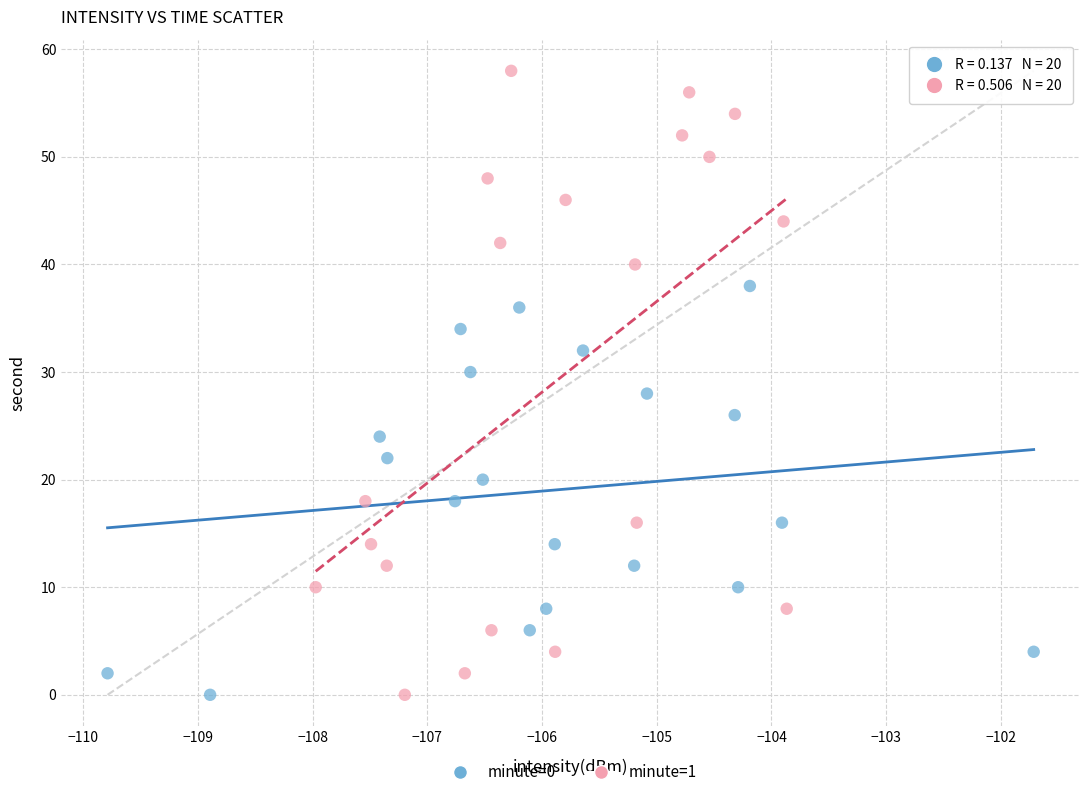

Which series has the largest Y range (max minus min)?

minute=1